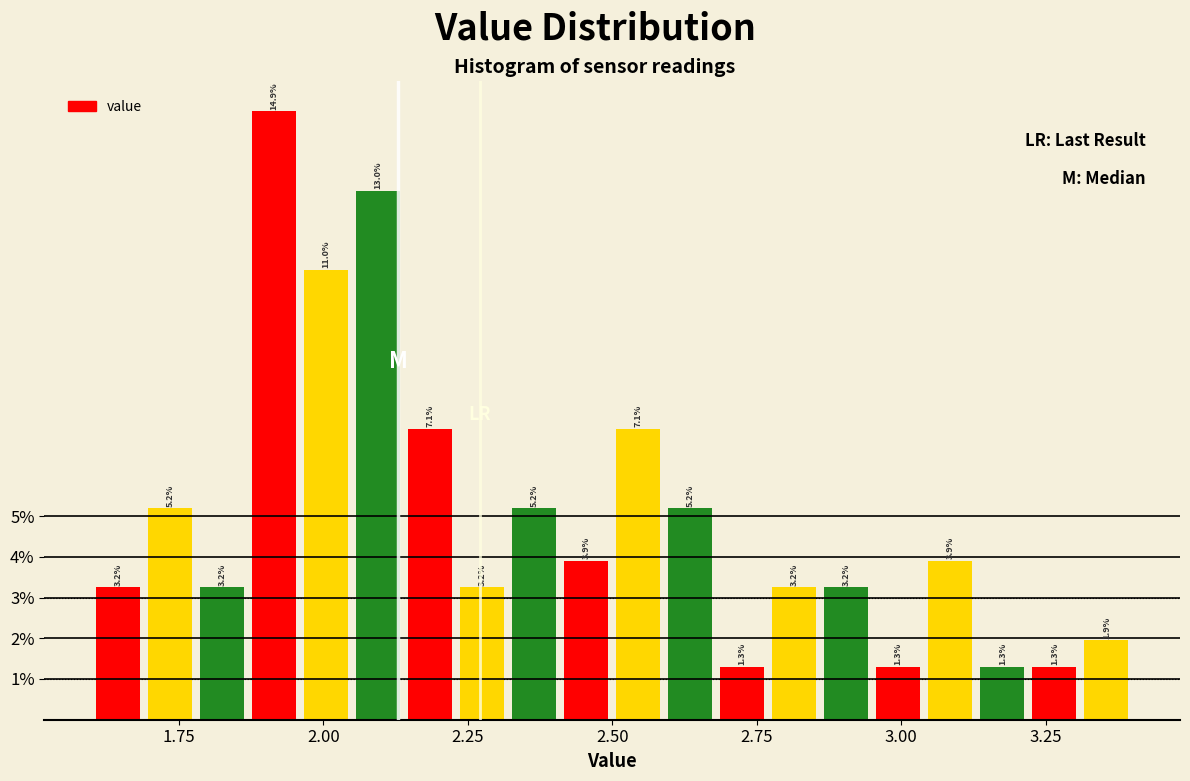

Around what value on the x-axis is the tallest bar? Give the approximate position of its centre, as read against the axis.

1.90